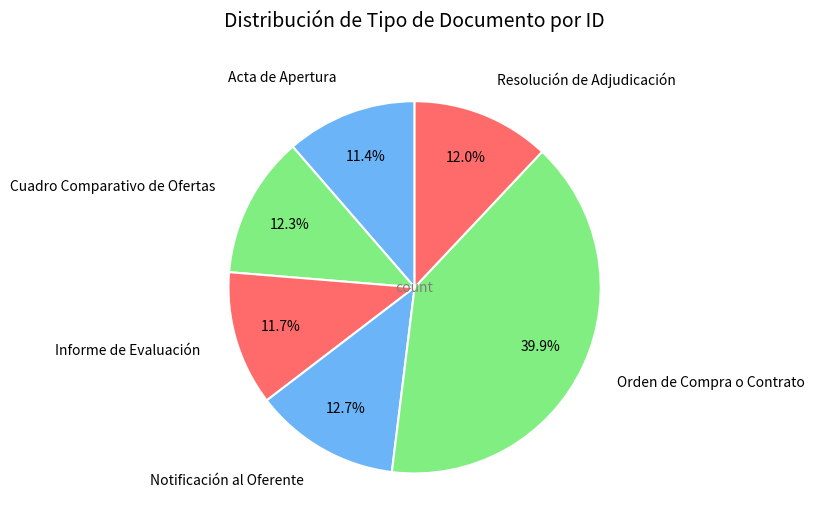

Is there a majority slice in this chart?

No